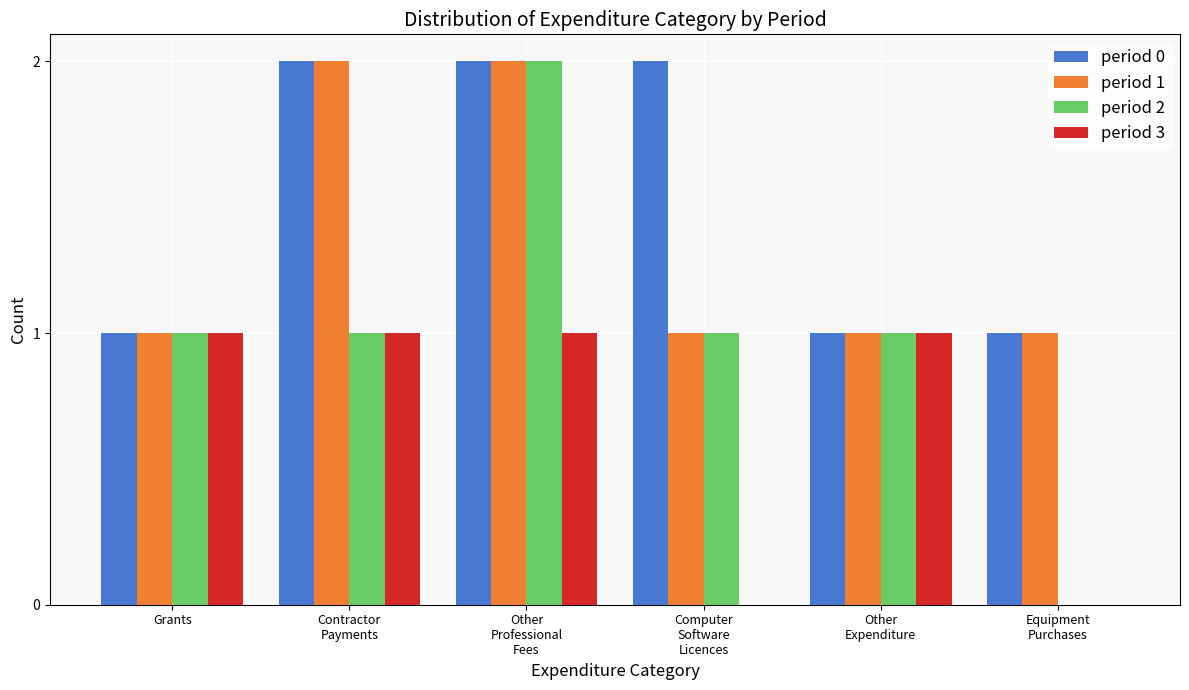

Which series has the widest spread of values?

period 2